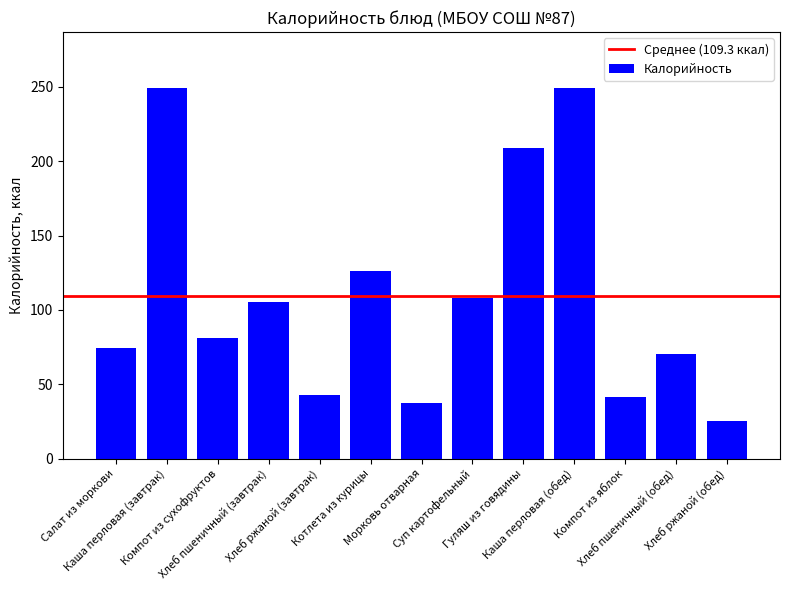

What is the label of the 7th bar from the left?

Морковь отварная